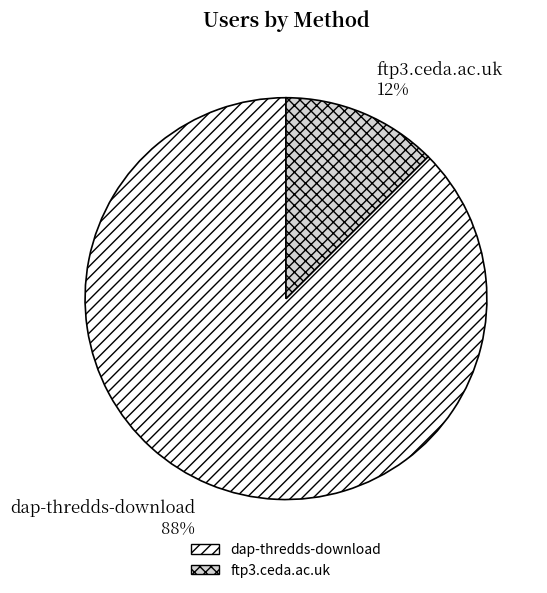

Which slice is the largest?

dap-thredds-download